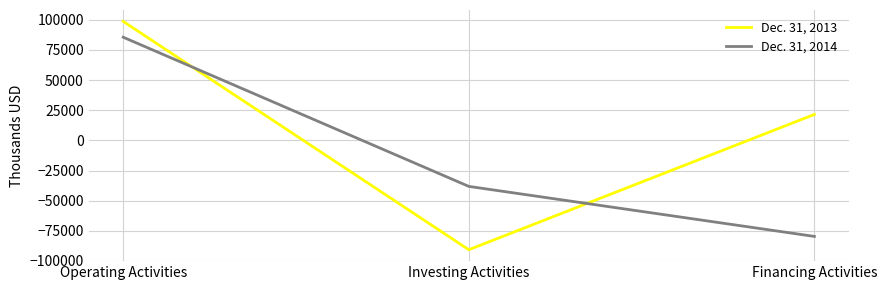

Which series has the largest total across all categories?

Dec. 31, 2013